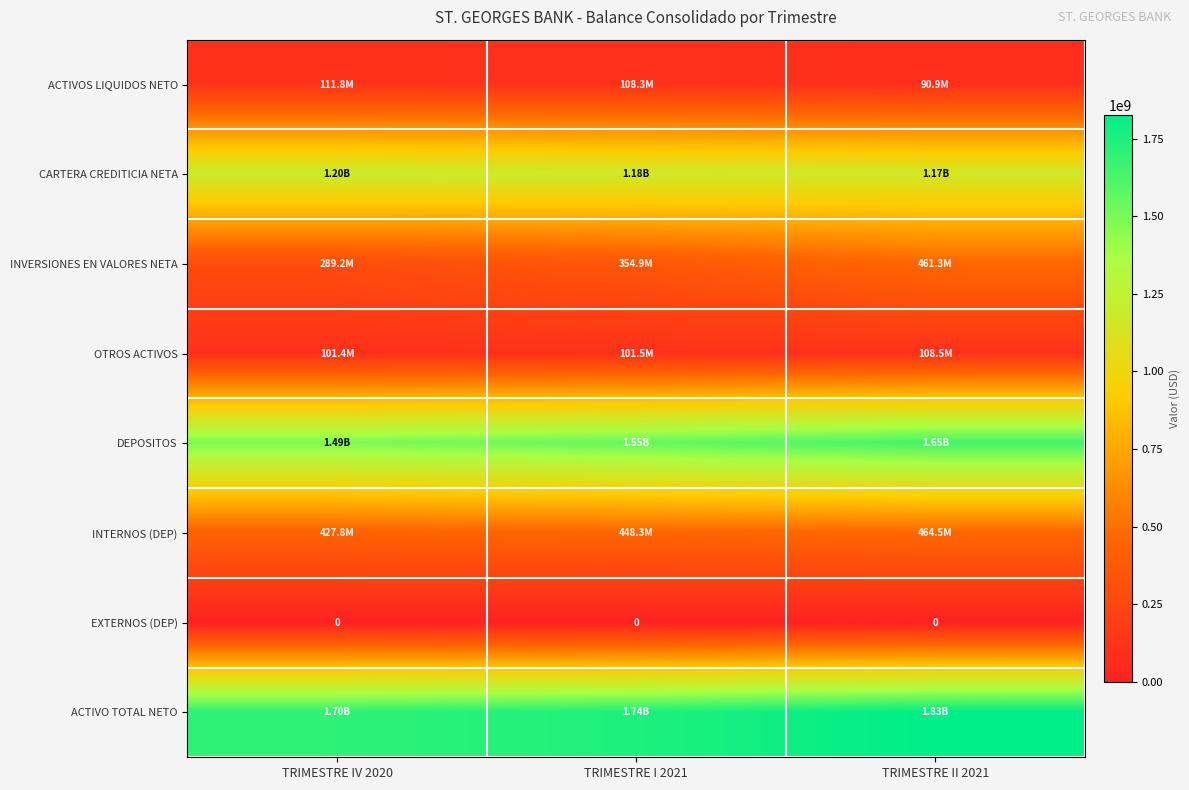

Read the ACTIVOS LIQUIDOS NETO value at TRIMESTRE I 2021.

108289494.6